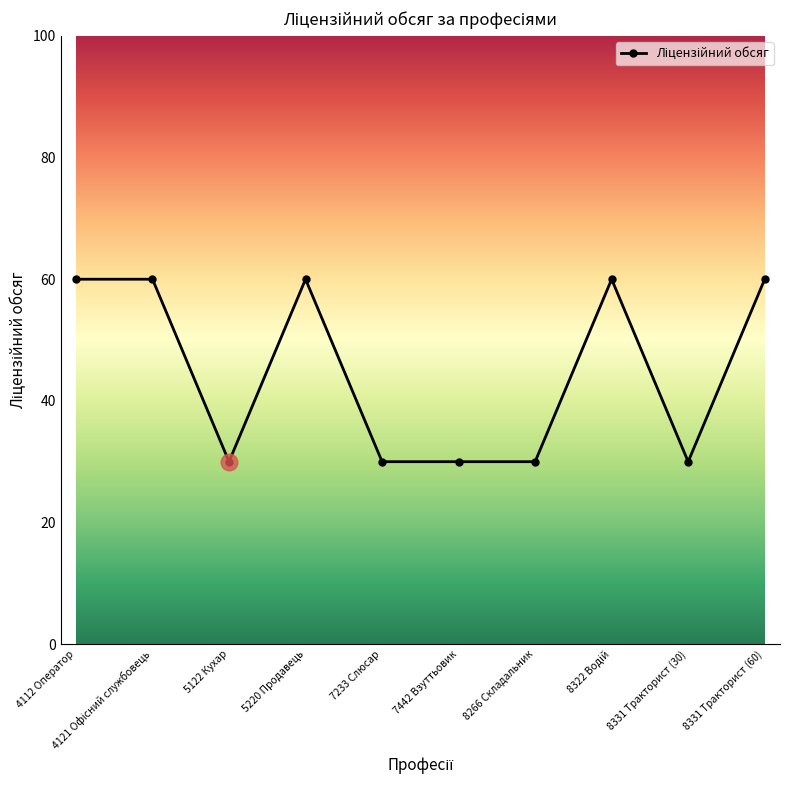

What is the average value?

45